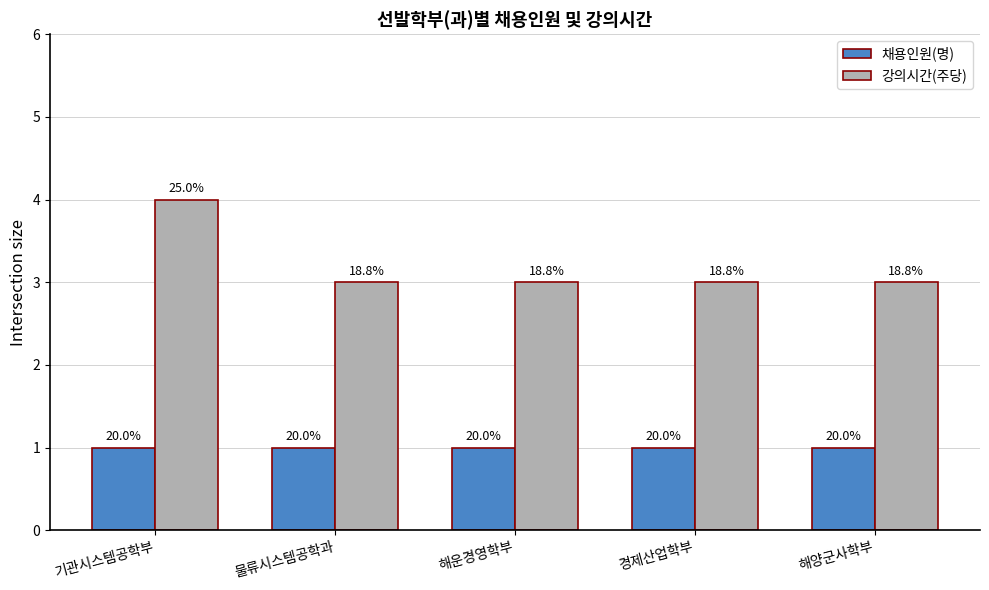

The value of 채용인원(명) at 경제산업학부 is 1. True or false?

True